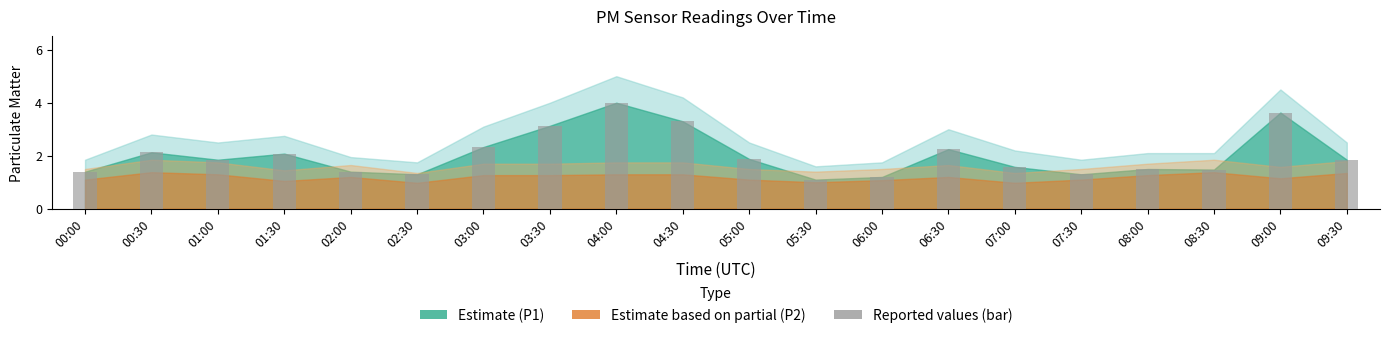

What is the sum of all values?

40.7